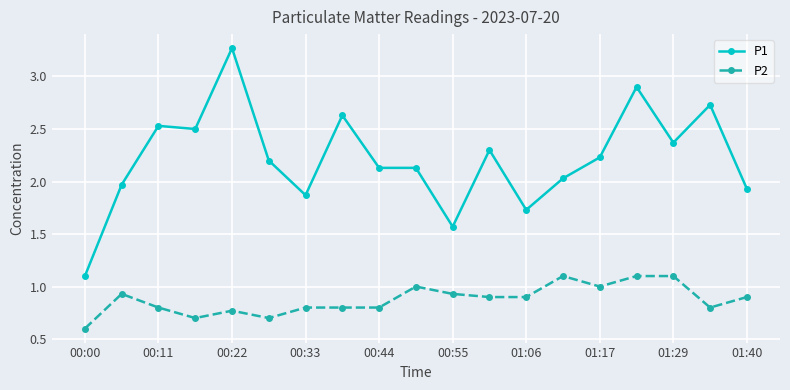

True or false: P2 has more than 2 interior local peaks.

True